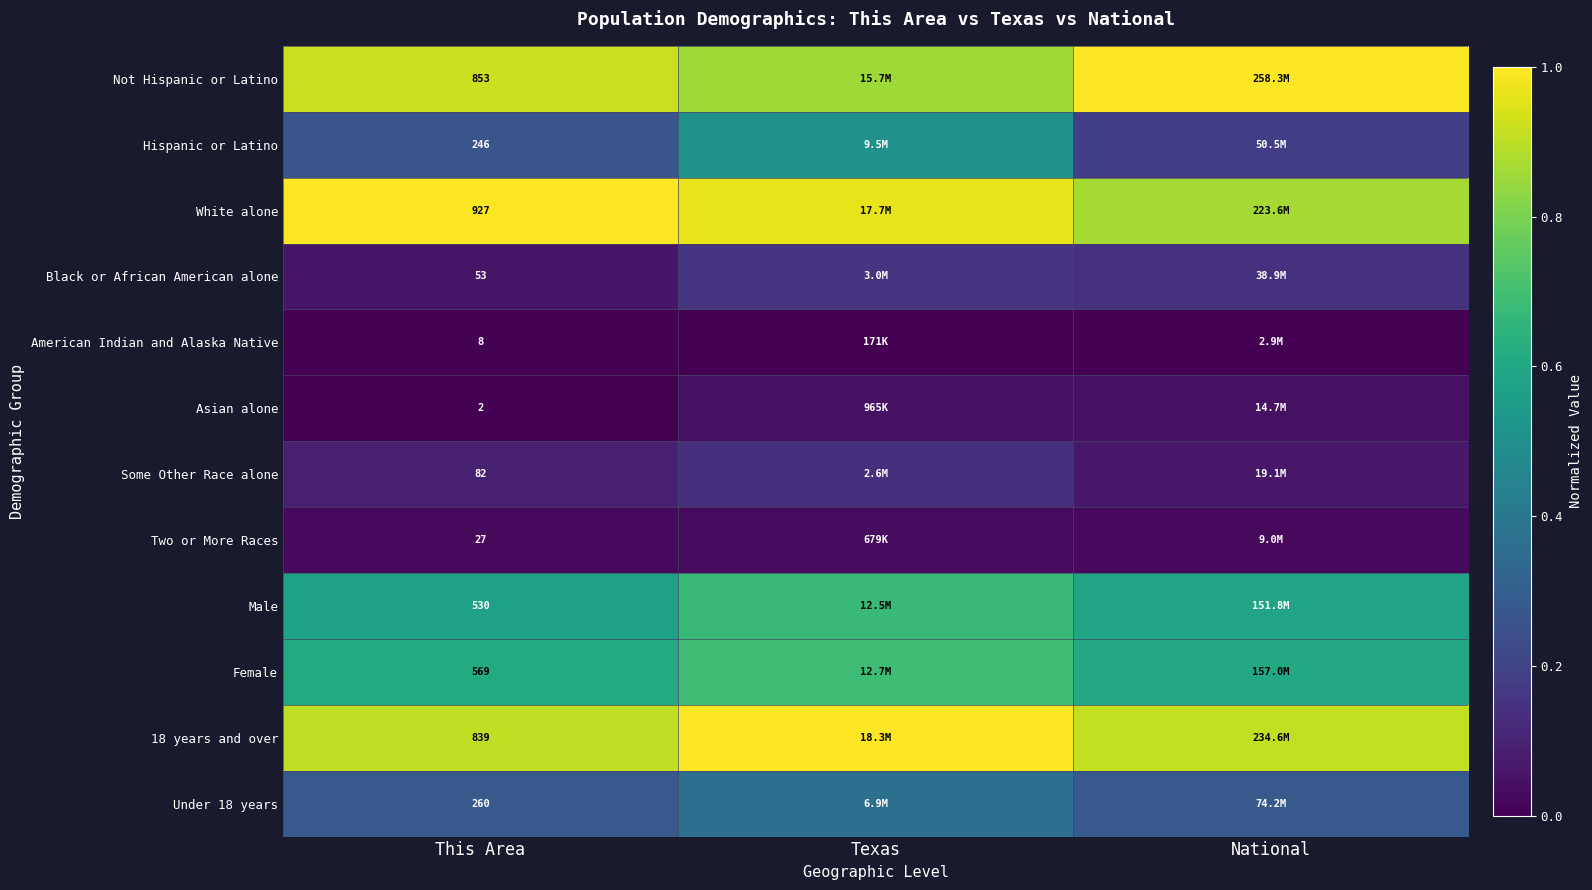

Is the value of 18 years and over at This Area greater than the value of White alone at This Area?

No